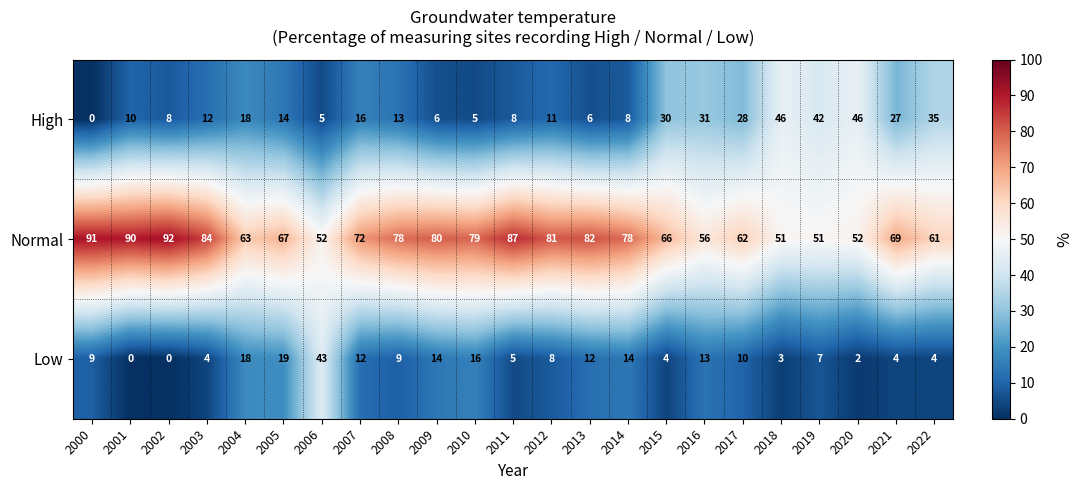

What is the average value of the Normal series?

71